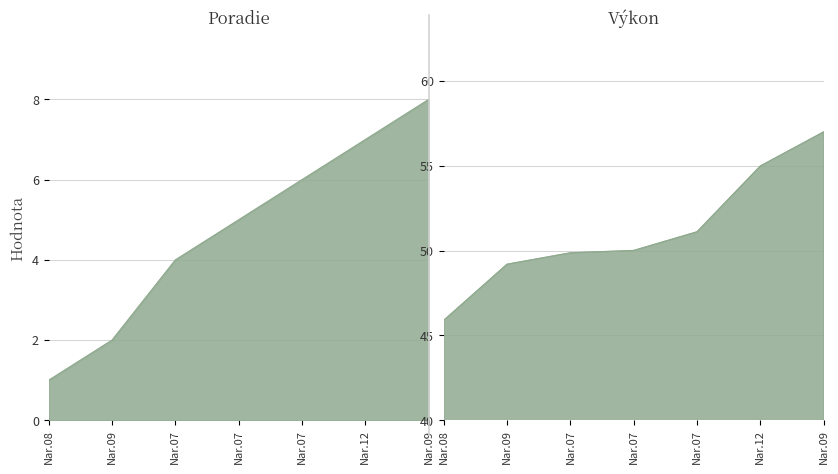

What is the sum of all Výkon values?

358.1